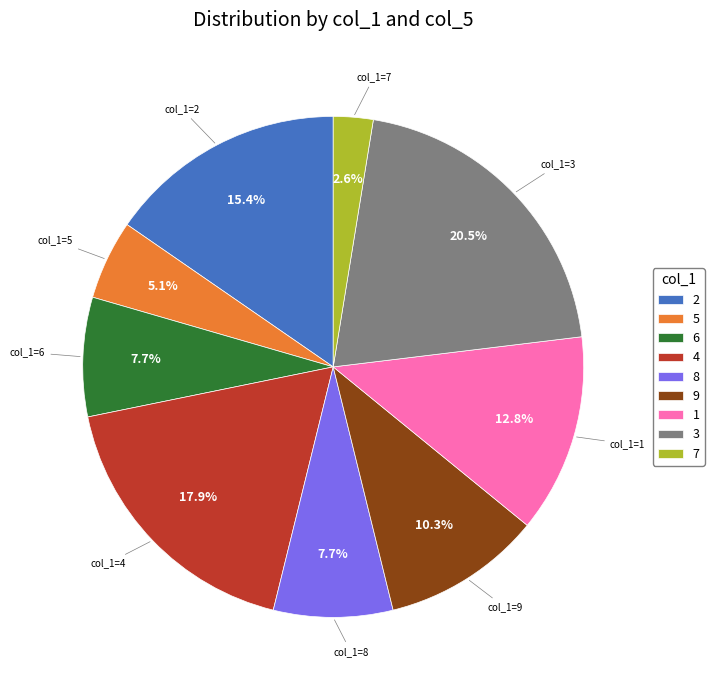

Which has a higher value, 7 or 2?

2